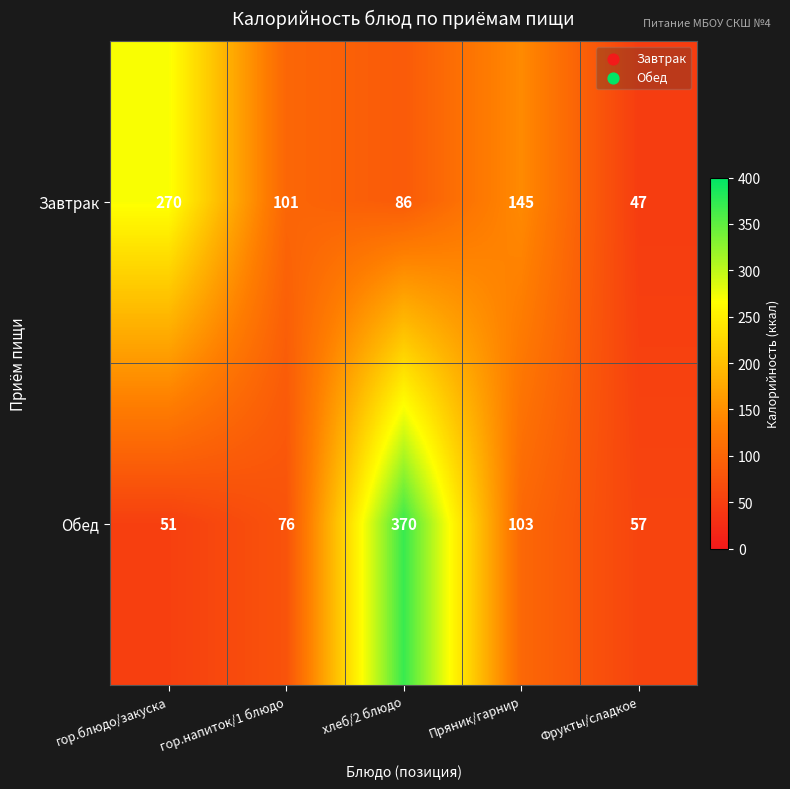

What is the highest value of the Завтрак series?

270